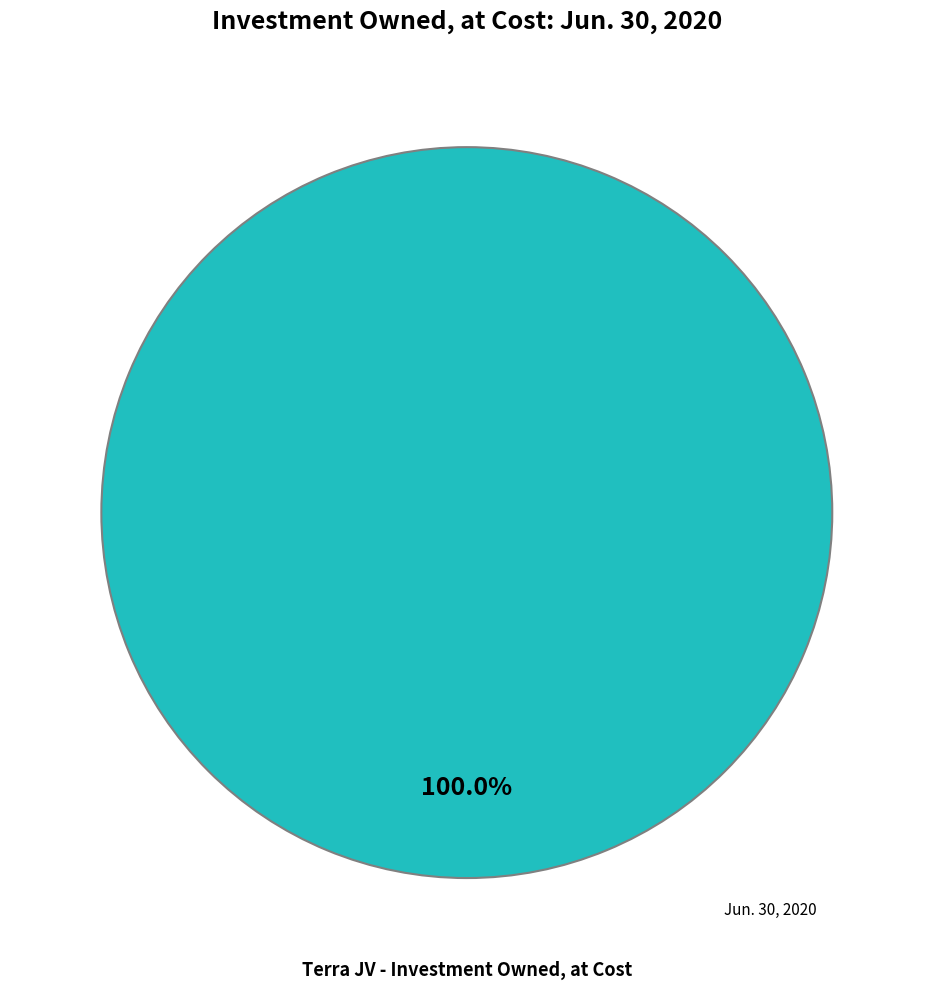

Is there a majority slice in this chart?

Yes